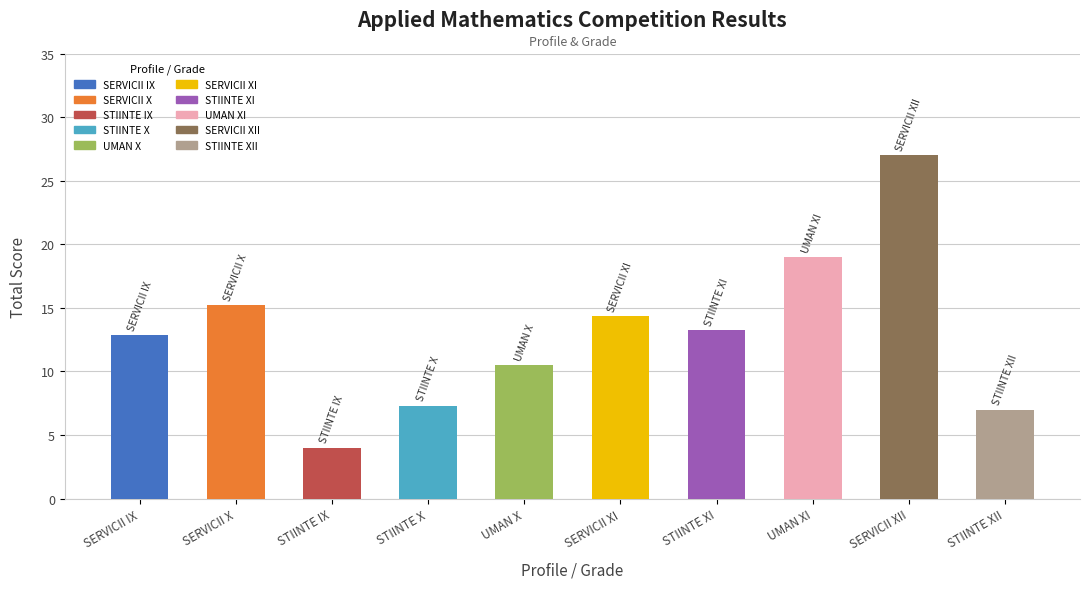

Read the value at SERVICII X.

15.2